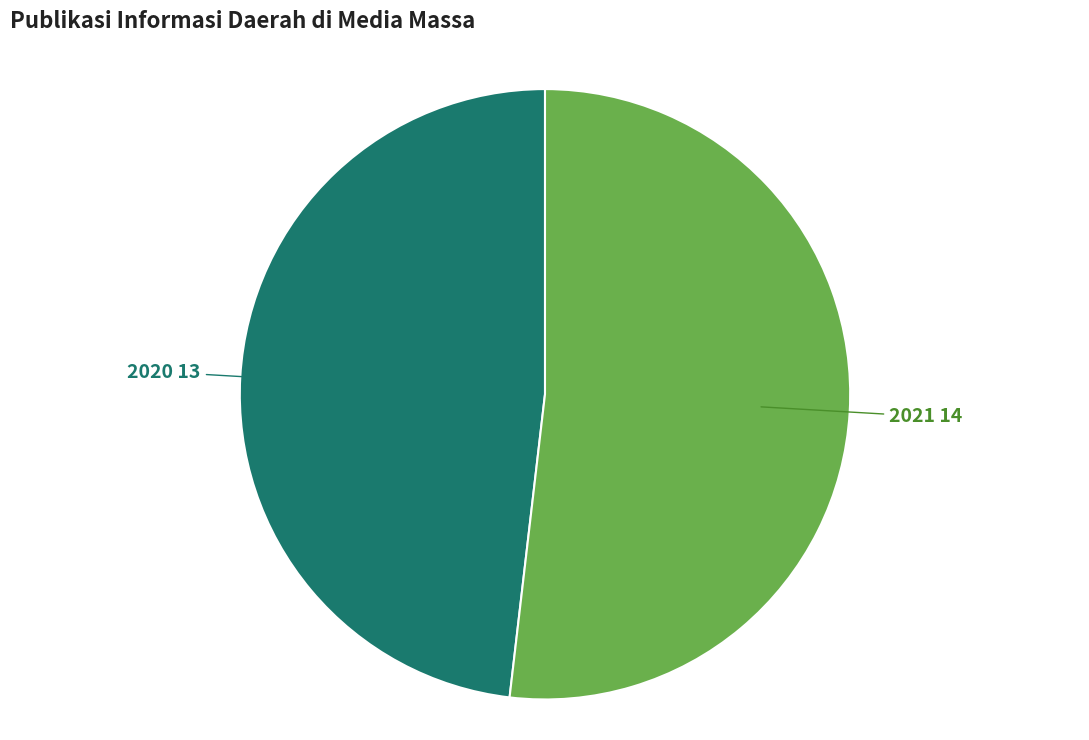

True or false: 2021 accounts for 67% of the total.

False